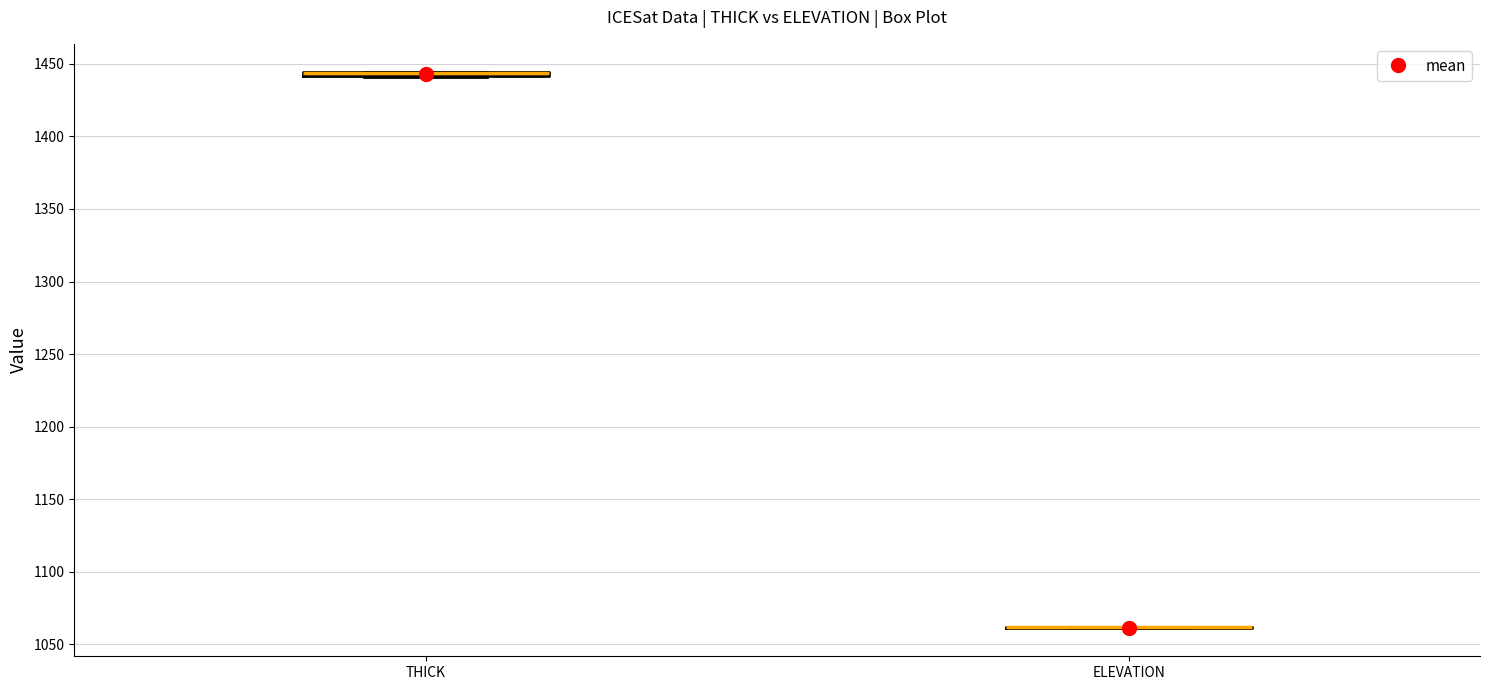

Where is the lower edge of the box for THICK on the y-axis? The values are not printed on the chart, so give them approximately, as read against the axis.

1440